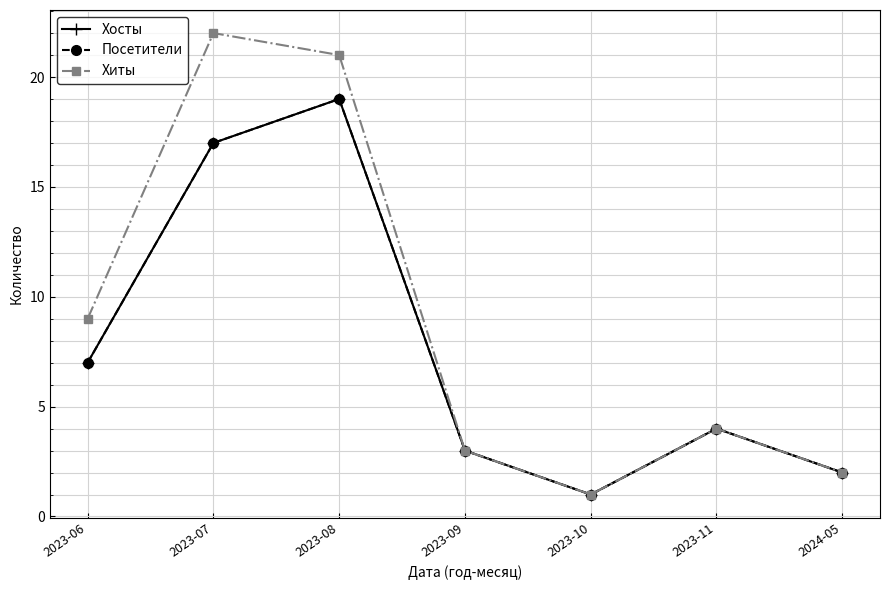

At which category does the chart reach its minimum across all series?

2023-10